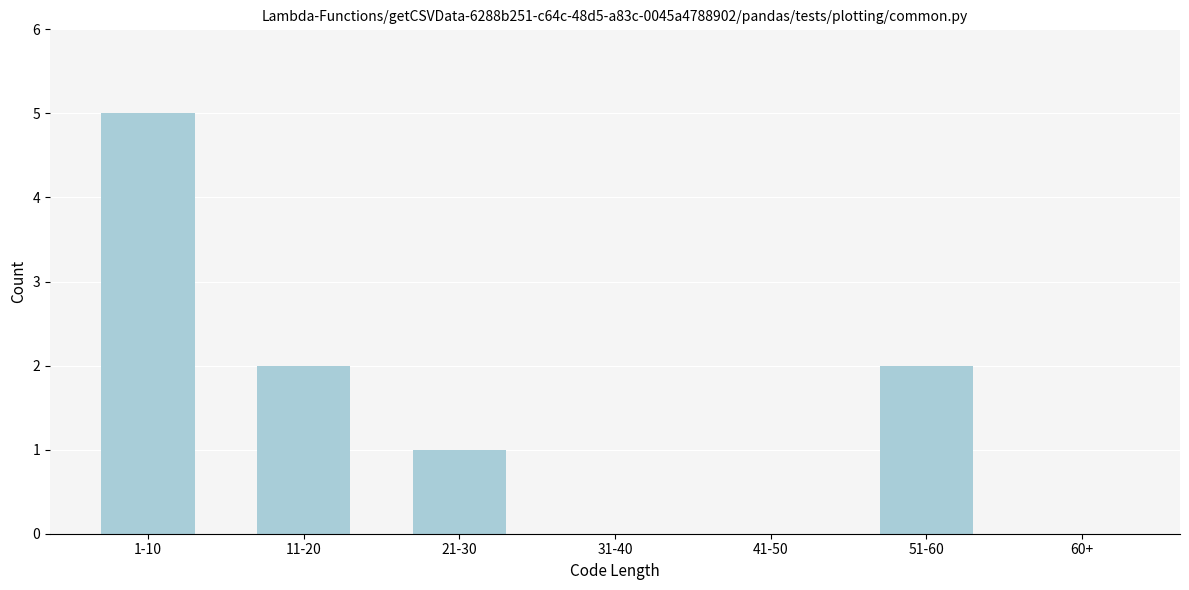

Reading left to right, what are all the values shown in this chart?

1-10=5	11-20=2	21-30=1	31-40=0	41-50=0	51-60=2	60+=0